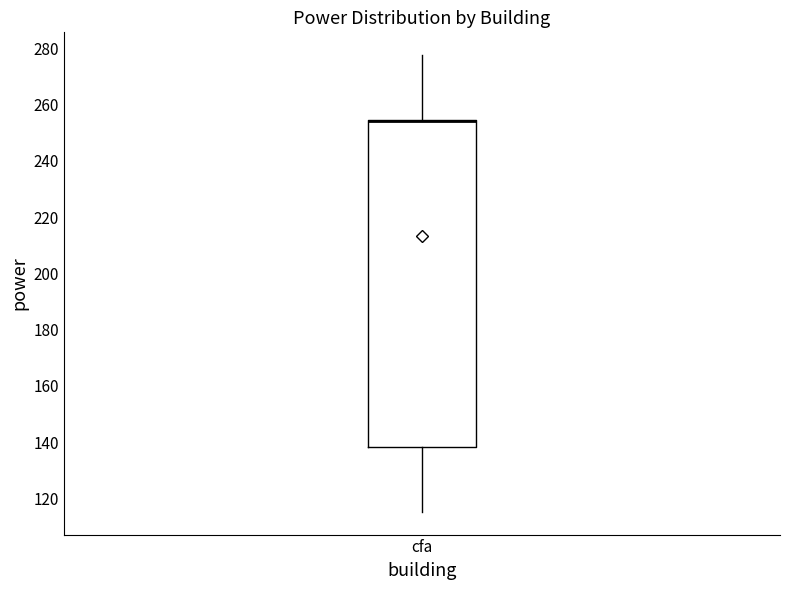

Transcribe this box plot: give where the median line is, the range the box spans, and where the two whiskers end, as read against the y-axis. The values are not printed on the chart, so give them approximately, as read against the axis.

median 254 (drawn on the box's upper edge), box 138 to 254, whiskers 116 to 278